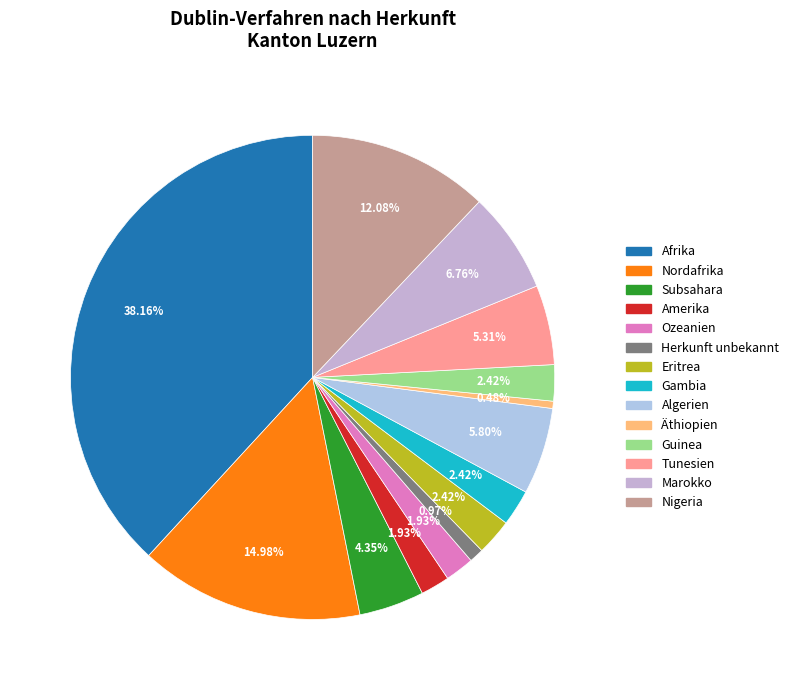

How many slices are in this pie chart?

14